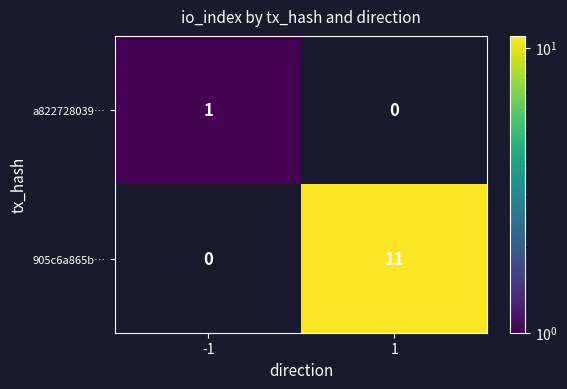

What is the maximum value shown in the chart?

11